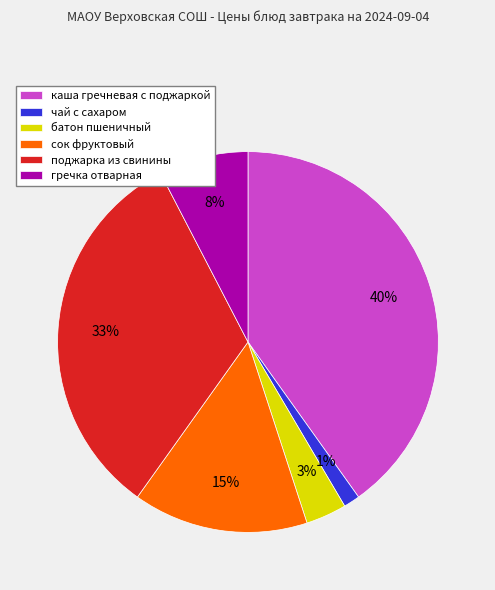

To the nearest percent, what portion does сок фруктовый represent?

15%